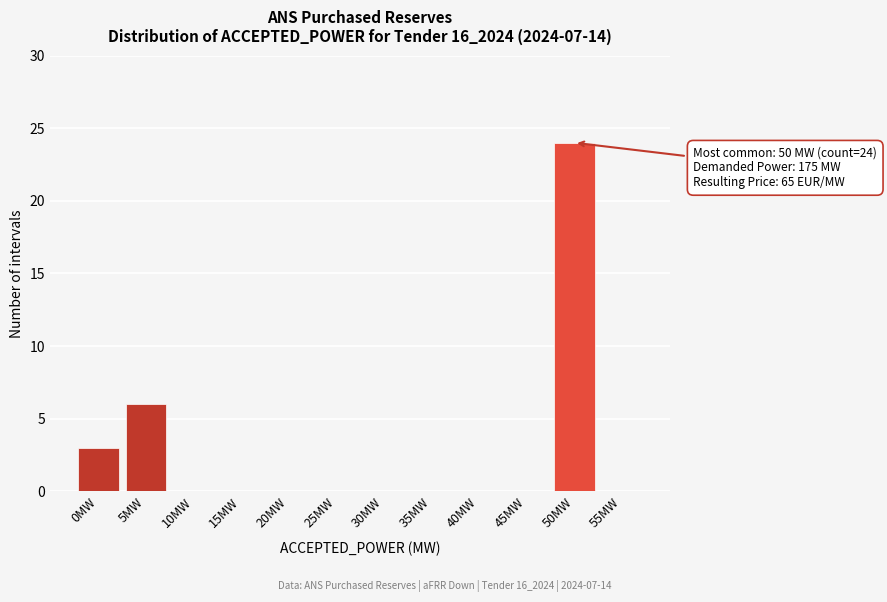

Reading left to right, transcribe all the data shown in this chart.

0MW=3	5MW=6	10MW=0	15MW=0	20MW=0	25MW=0	30MW=0	35MW=0	40MW=0	45MW=0	50MW=24	55MW=0